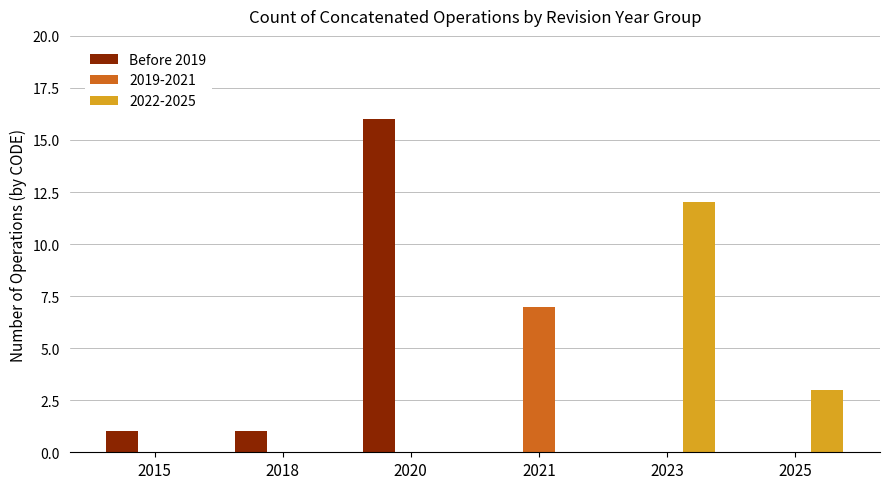

The Before 2019 series shows 0 at 2021. True or false?

True